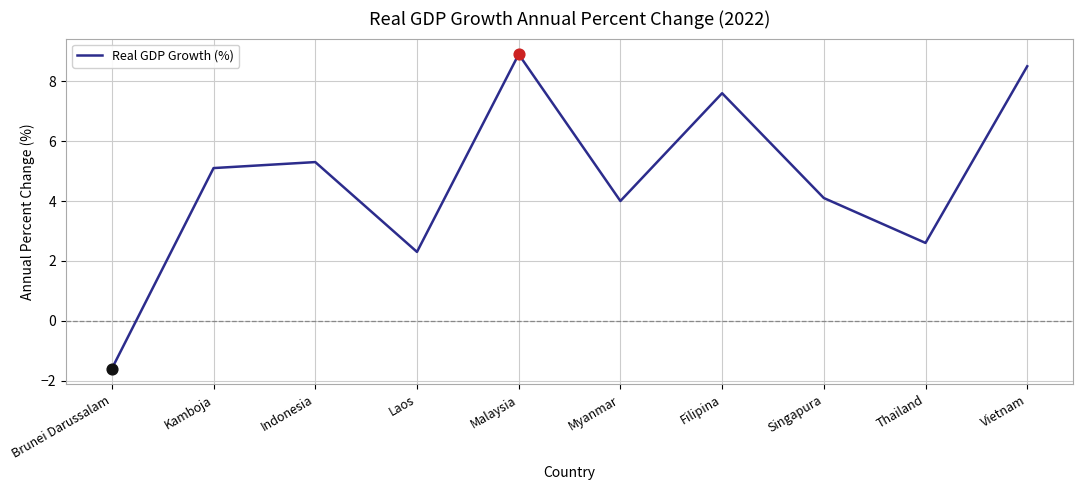

Between Brunei Darussalam and Indonesia, which is larger?

Indonesia